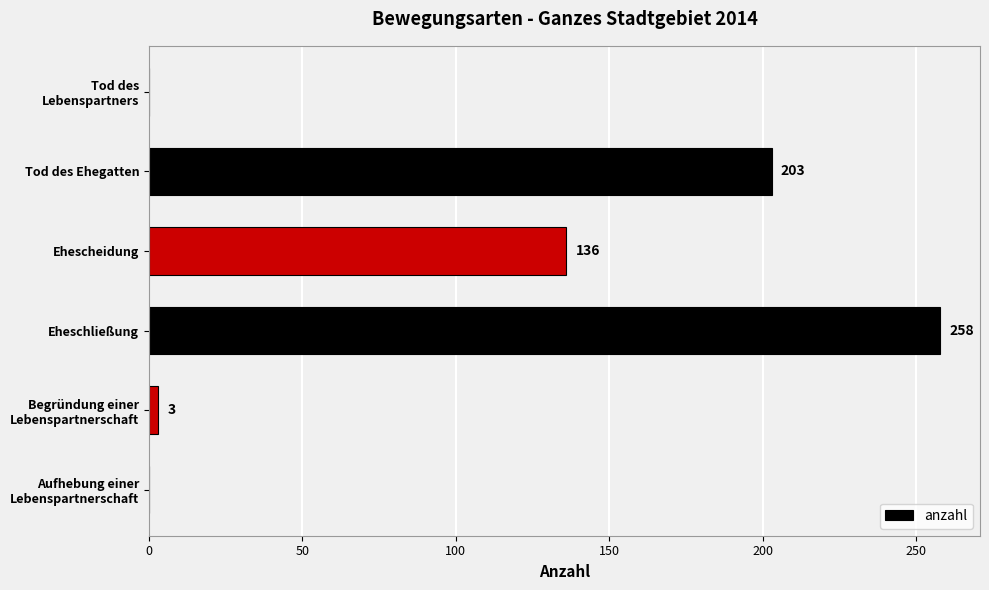

True or false: the data shows 203 at Tod des Ehegatten.

True